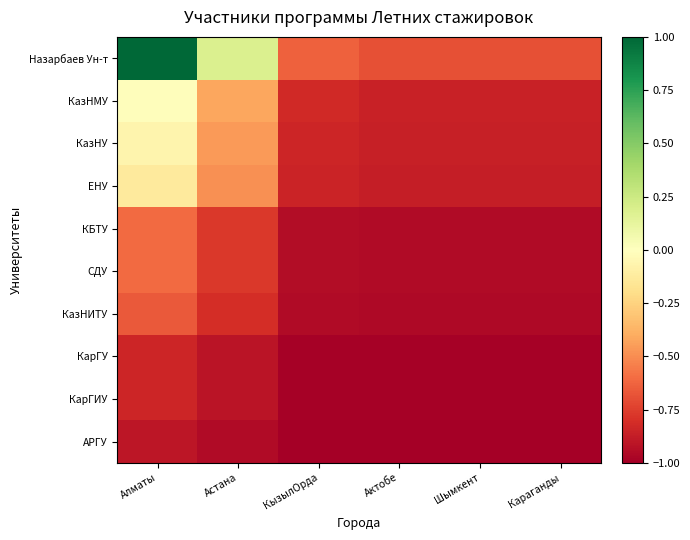

Reading left to right, transcribe all the data shown in this chart.

Назарбаев Ун-т: Алматы=1.0	Астана=0.2	КызылОрда=-0.6	Актобе=-0.7	Шымкент=-0.7	Караганды=-0.7
КазНМУ: Алматы=-0.0	Астана=-0.4	КызылОрда=-0.8	Актобе=-0.9	Шымкент=-0.9	Караганды=-0.9
КазНУ: Алматы=-0.1	Астана=-0.5	КызылОрда=-0.8	Актобе=-0.9	Шымкент=-0.9	Караганды=-0.9
ЕНУ: Алматы=-0.1	Астана=-0.5	КызылОрда=-0.9	Актобе=-0.9	Шымкент=-0.9	Караганды=-0.9
КБТУ: Алматы=-0.6	Астана=-0.8	КызылОрда=-0.9	Актобе=-1.0	Шымкент=-1.0	Караганды=-1.0
СДУ: Алматы=-0.6	Астана=-0.8	КызылОрда=-0.9	Актобе=-1.0	Шымкент=-1.0	Караганды=-1.0
КазНИТУ: Алматы=-0.7	Астана=-0.8	КызылОрда=-1.0	Актобе=-1.0	Шымкент=-1.0	Караганды=-1.0
КарГУ: Алматы=-0.8	Астана=-0.9	КызылОрда=-1.0	Актобе=-1.0	Шымкент=-1.0	Караганды=-1.0
КарГИУ: Алматы=-0.8	Астана=-0.9	КызылОрда=-1.0	Актобе=-1.0	Шымкент=-1.0	Караганды=-1.0
АРГУ: Алматы=-0.9	Астана=-0.9	КызылОрда=-1.0	Актобе=-1.0	Шымкент=-1.0	Караганды=-1.0